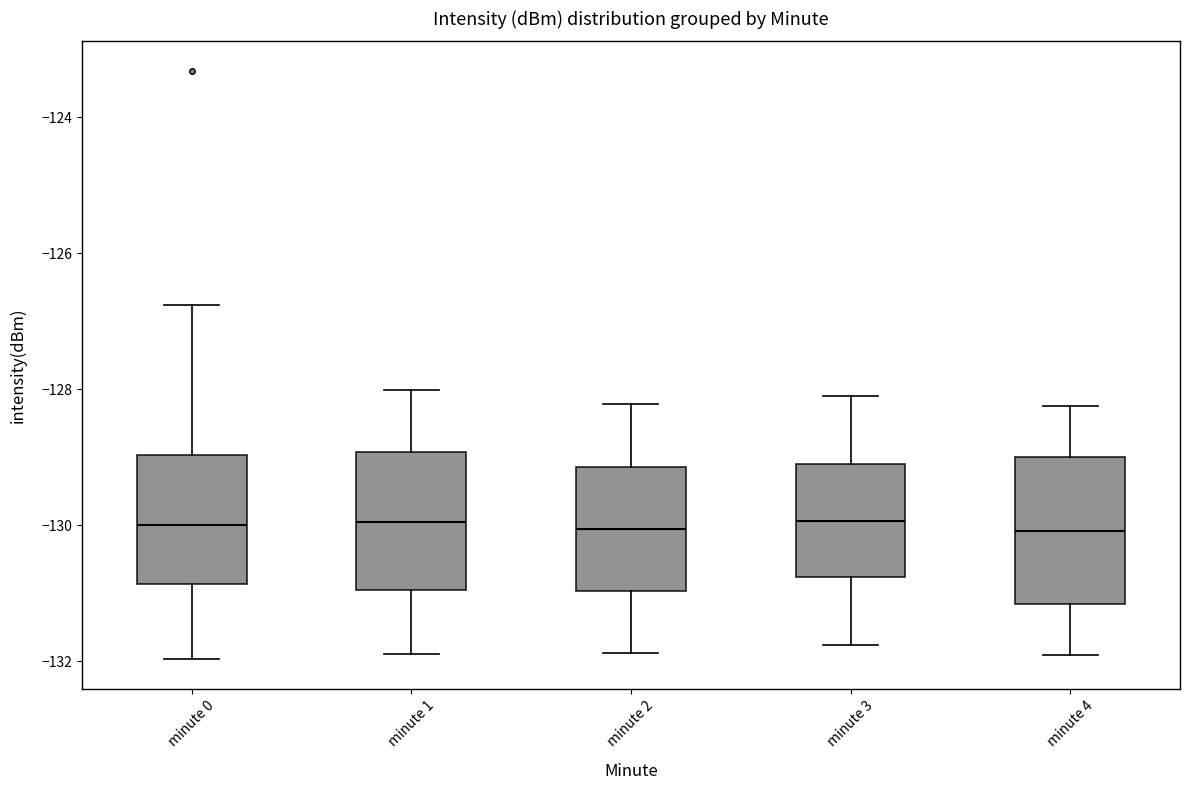

Reading left to right, transcribe this box plot: for each box, give where its median line is, the range the box spans, and where its two whiskers end, as read against the y-axis. The values are not printed on the chart, so give them approximately, as read against the axis.

minute 0: median -130.0, box -130.8 to -129.0, whiskers -132.0 to -126.8
minute 1: median -130.0, box -131.0 to -129.0, whiskers -131.8 to -128.0
minute 2: median -130.0, box -131.0 to -129.2, whiskers -131.8 to -128.2
minute 3: median -130.0, box -130.8 to -129.2, whiskers -131.8 to -128.2
minute 4: median -130.0, box -131.2 to -129.0, whiskers -132.0 to -128.2